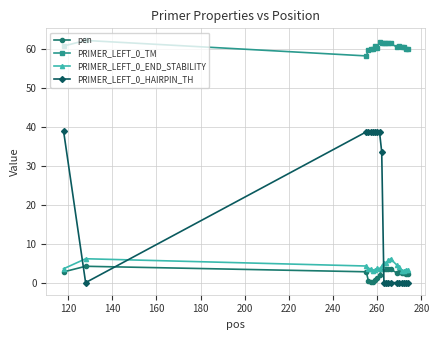

True or false: PRIMER_LEFT_0_TM and PRIMER_LEFT_0_END_STABILITY cross at least once.

False